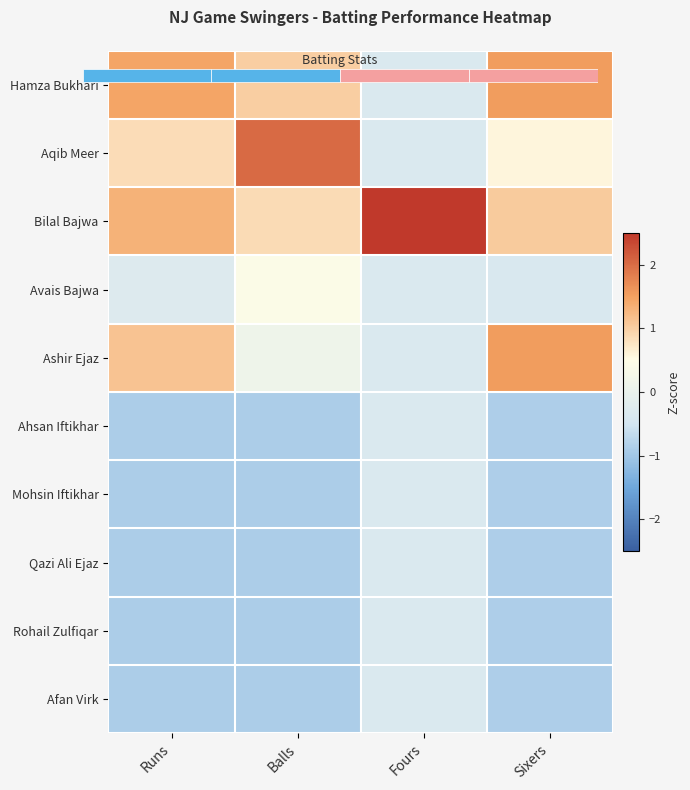

Where is Mohsin Iftikhar nearest to the value 0?

Fours